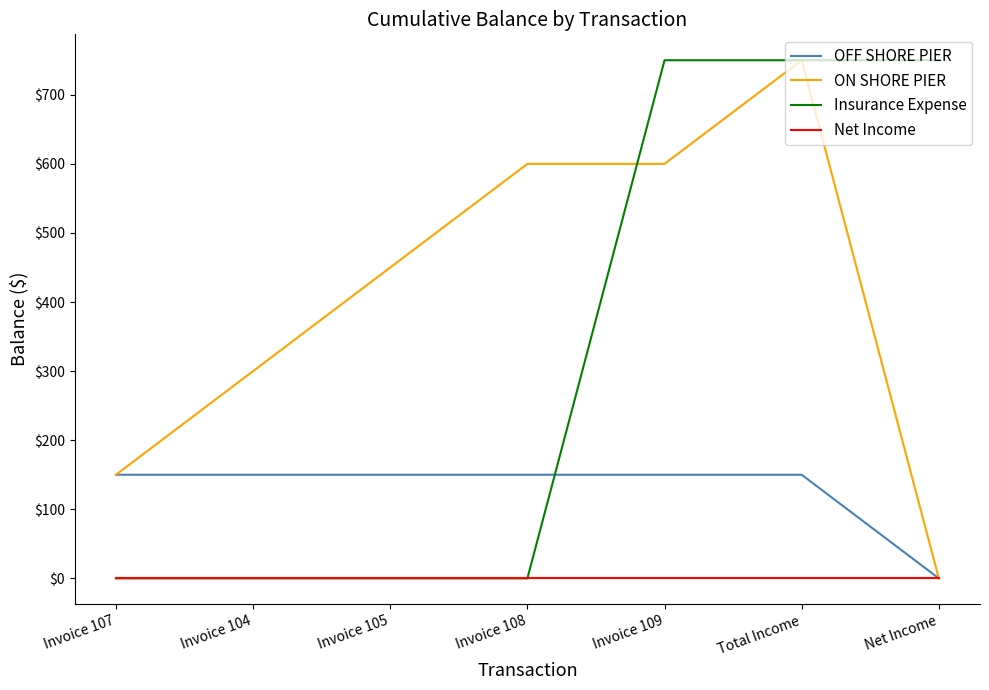

After their last crossing, which series has the higher values: Insurance Expense or OFF SHORE PIER?

Insurance Expense